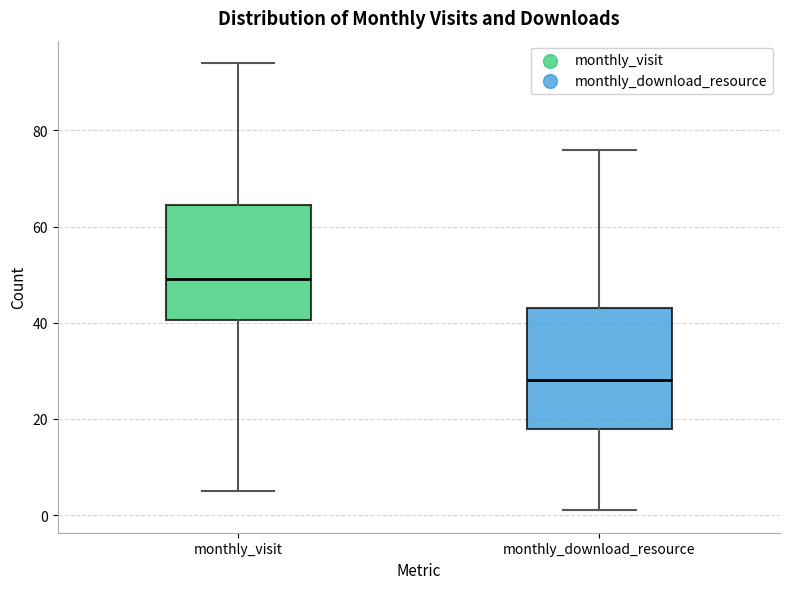

Where does the upper whisker of the box for monthly_visit end on the y-axis? The values are not printed on the chart, so give them approximately, as read against the axis.

94